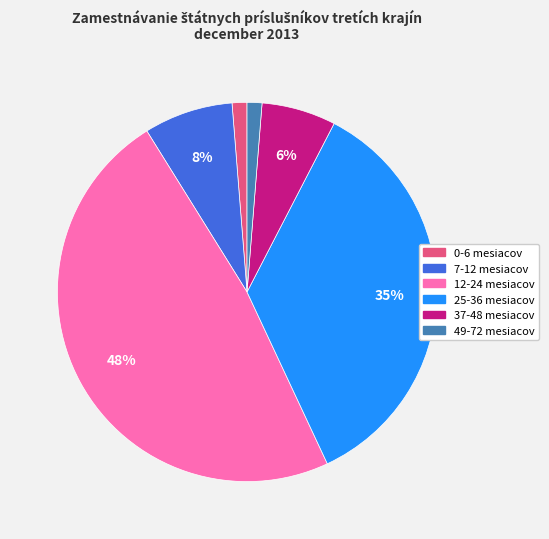

What is the largest slice in the pie chart?

12-24 mesiacov